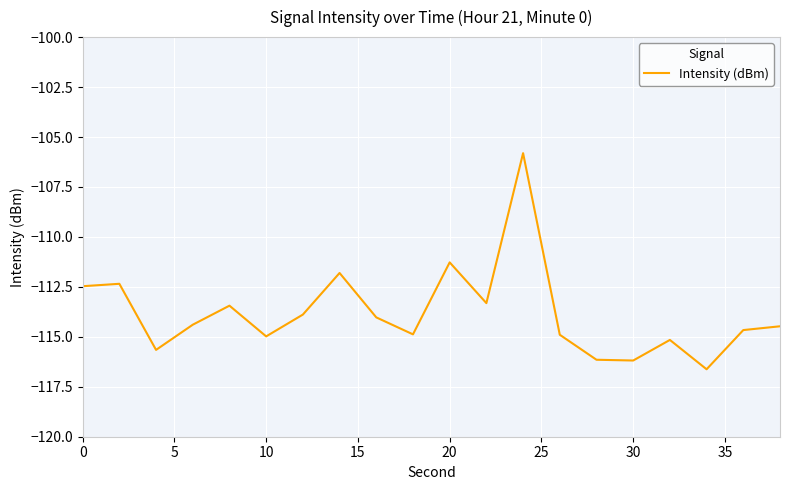

What is the difference between the maximum and minimum values?

10.8